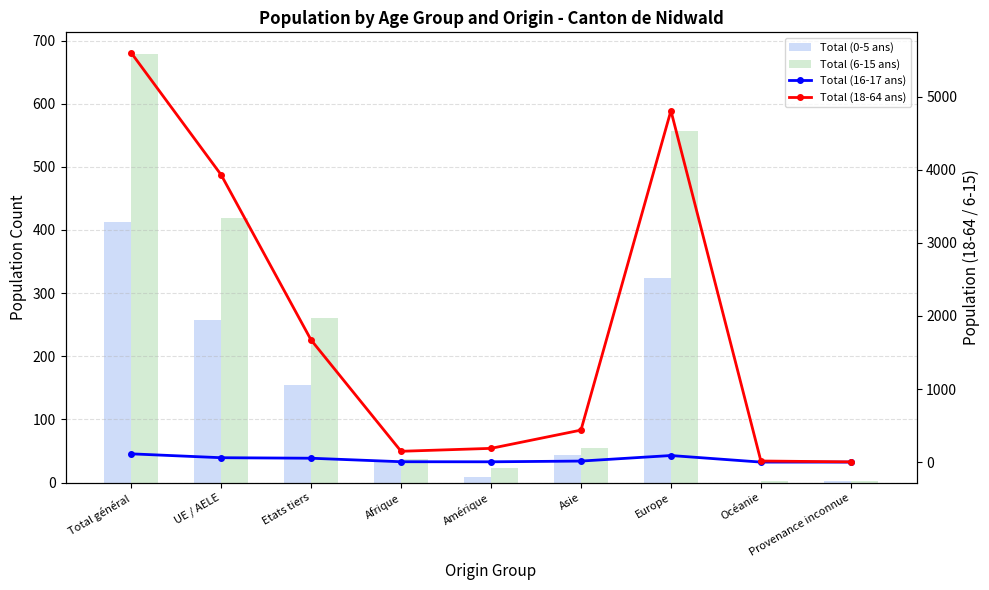

Which category has the highest value across all series?

Total général